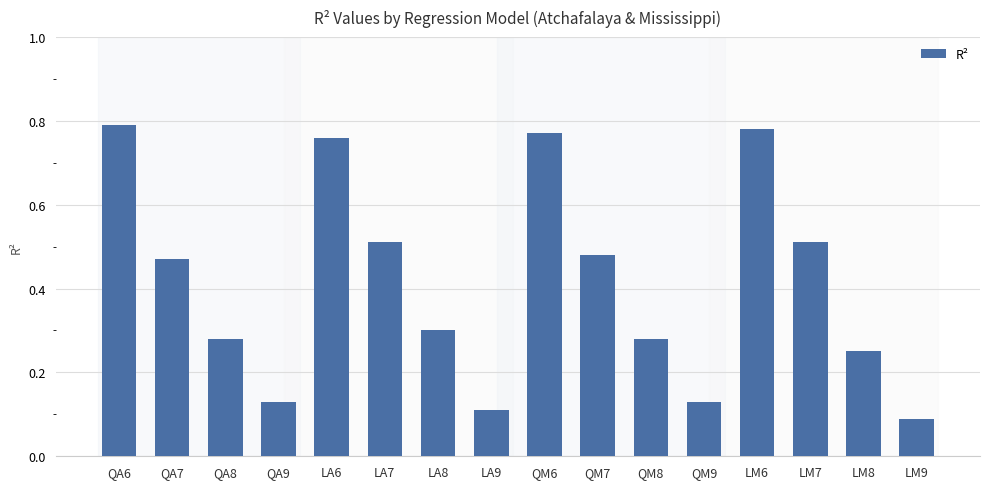

What is the difference between the maximum and minimum values?

0.7